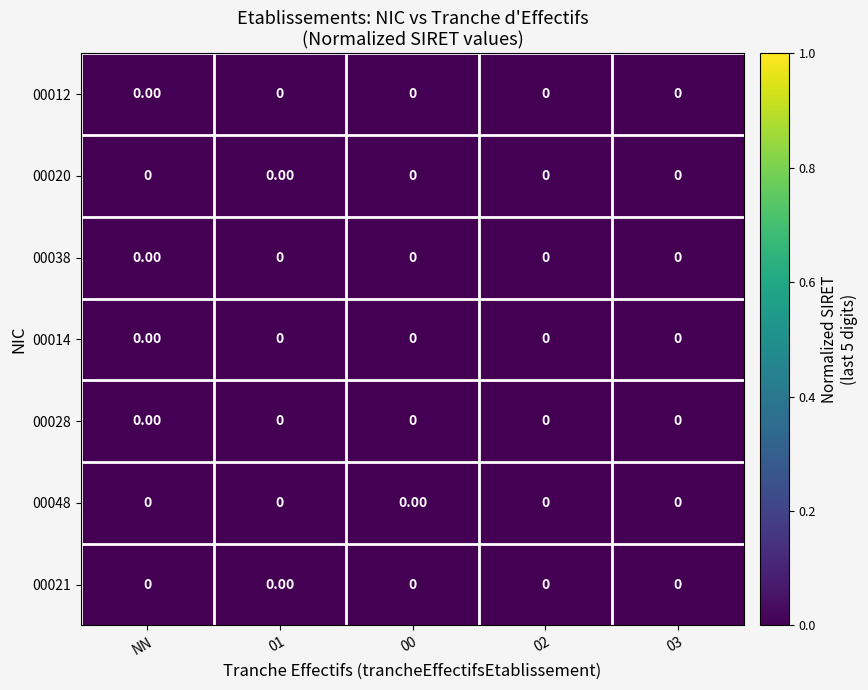

Reading left to right, what are all the values shown in this chart?

00012: NN=0.0	01=0.0	00=0.0	02=0.0	03=0.0
00020: NN=0.0	01=0.0	00=0.0	02=0.0	03=0.0
00038: NN=0.0	01=0.0	00=0.0	02=0.0	03=0.0
00014: NN=0.0	01=0.0	00=0.0	02=0.0	03=0.0
00028: NN=0.0	01=0.0	00=0.0	02=0.0	03=0.0
00048: NN=0.0	01=0.0	00=0.0	02=0.0	03=0.0
00021: NN=0.0	01=0.0	00=0.0	02=0.0	03=0.0